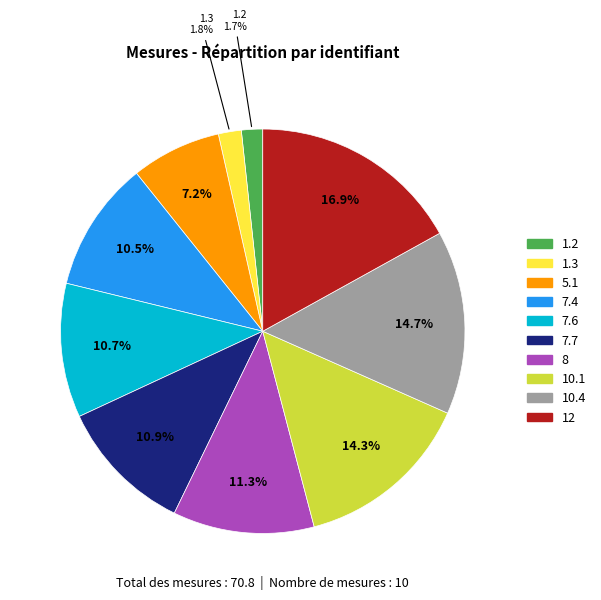

What is the ratio of the value at 7.7 to the value at 1.2?

6.4